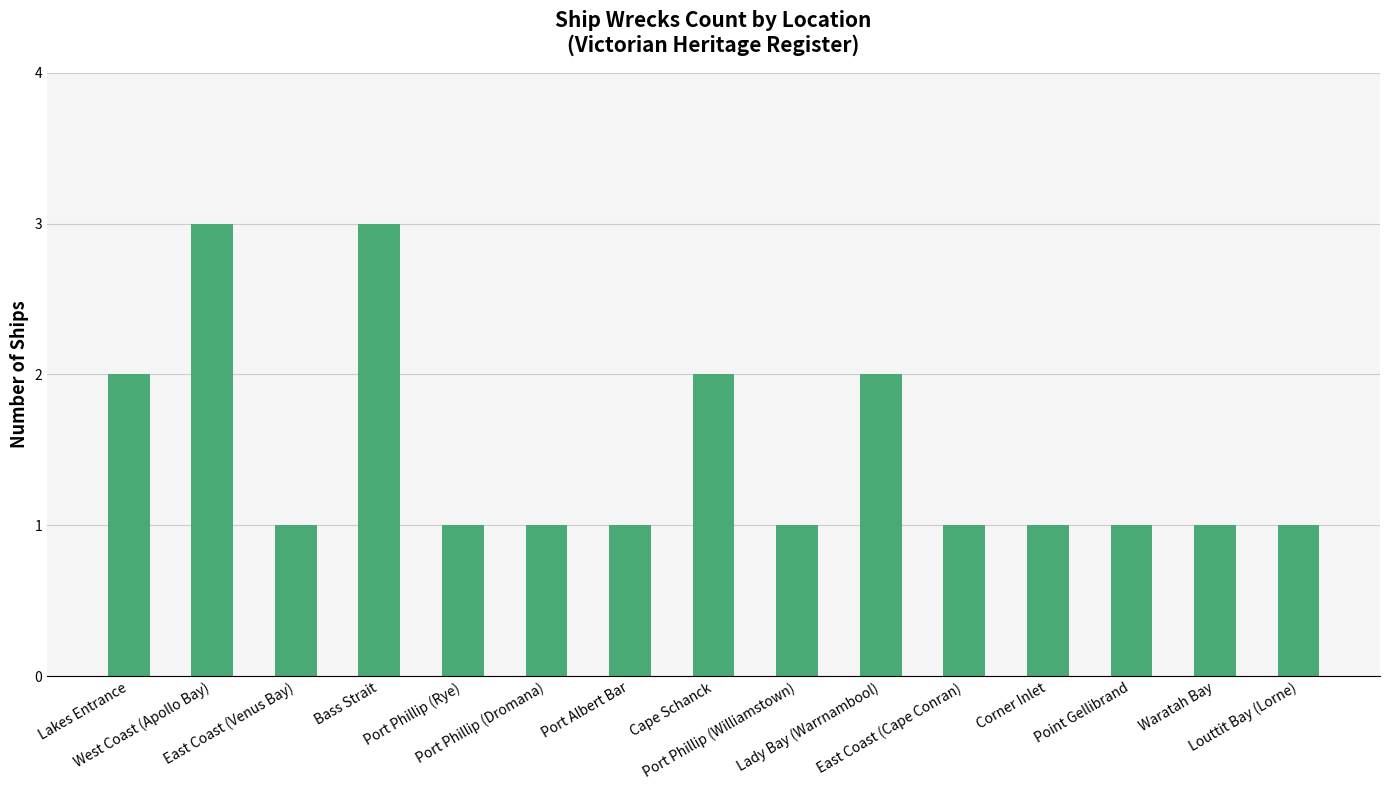

What is the difference between the maximum and second lowest values?

2